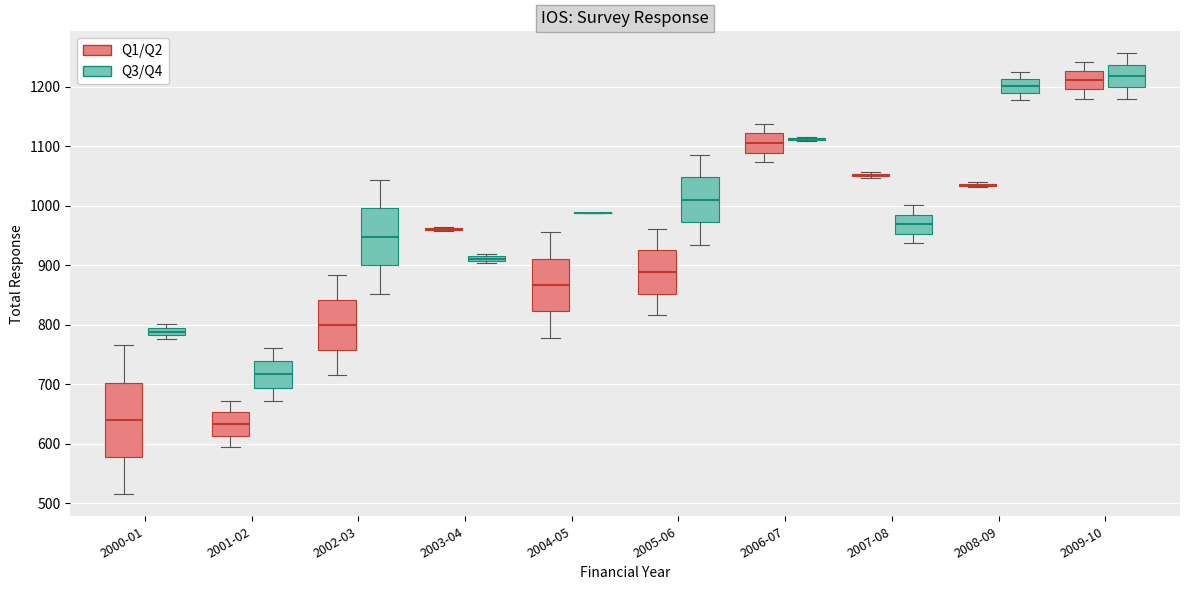

Comparing the boxes themselves (not the whiskers), which one is the tallest?

2000-01 (Q1/Q2)